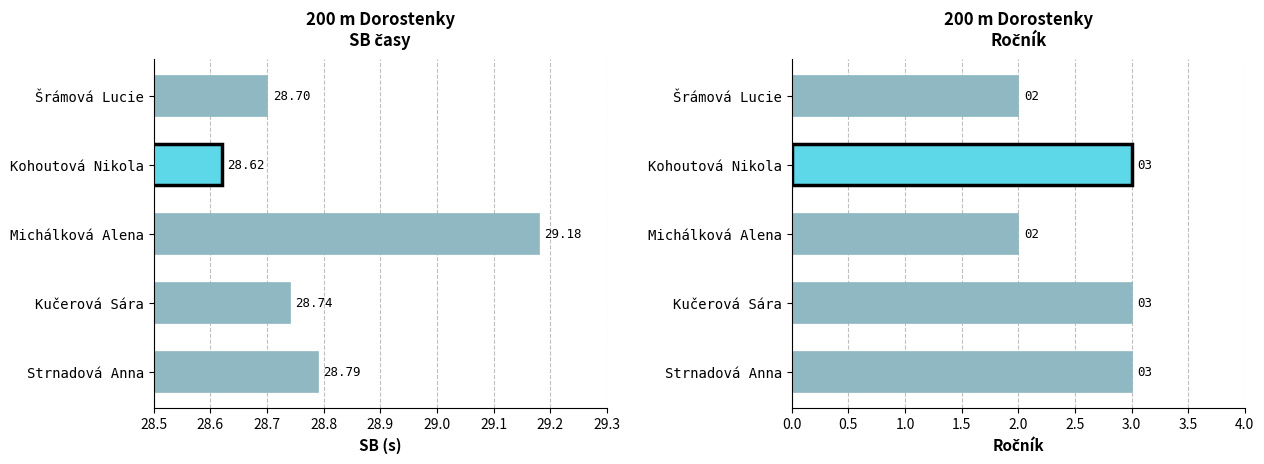

Does the chart contain any negative values?

No